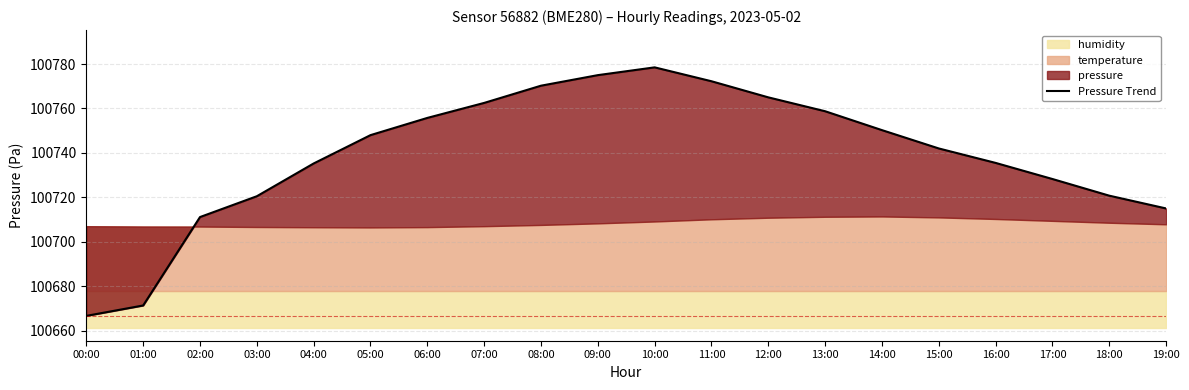

True or false: the data shows 100735.5 at 16:00.

True